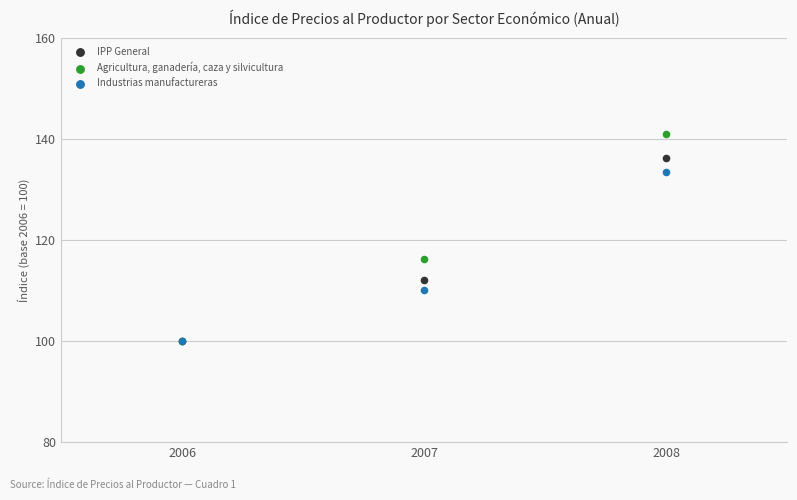

In the Agricultura, ganadería, caza y silvicultura series, what Y value is closest to 120?

116.2